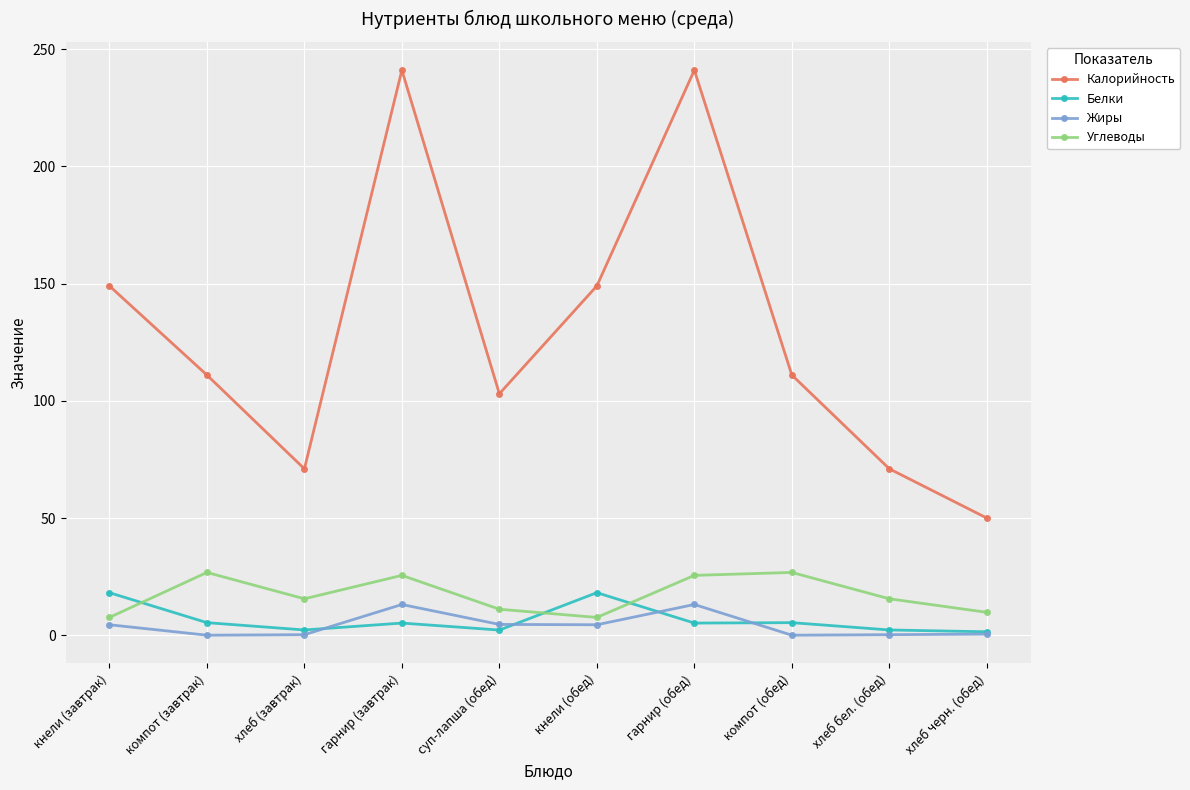

What is the sum of all Жиры values?

41.1